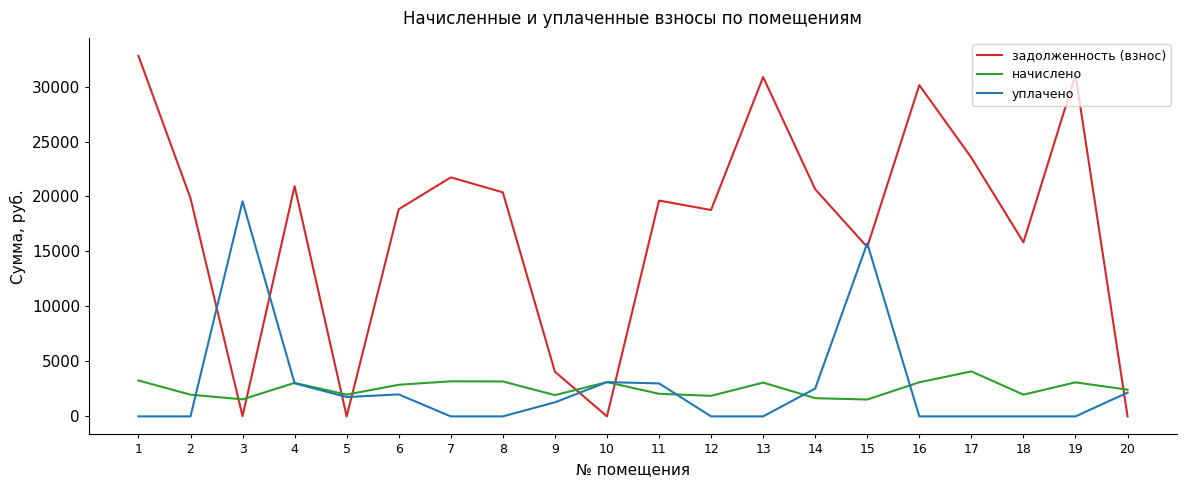

What are all the series names shown in the legend?

задолженность (взнос), начислено, уплачено